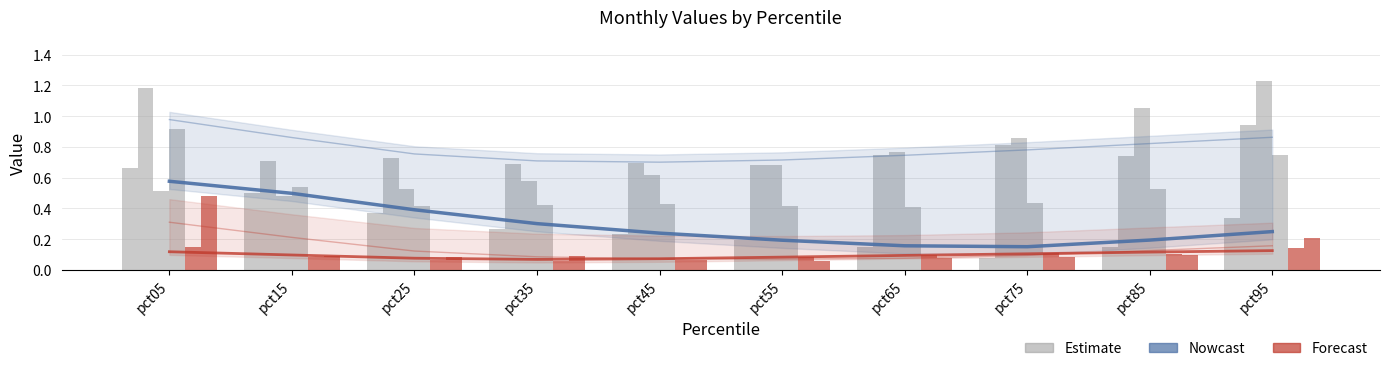

Does the chart contain any negative values?

No